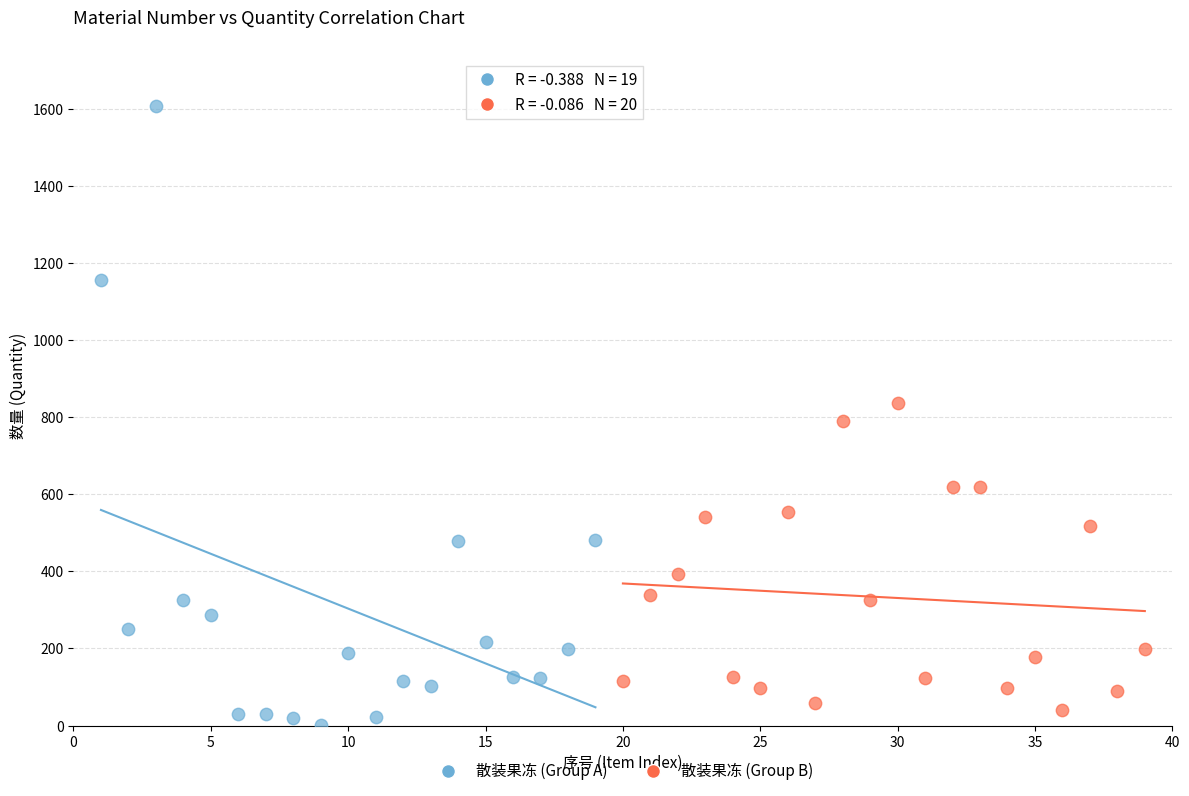

Which series reaches the maximum Y coordinate?

散装果冻 (Group A)